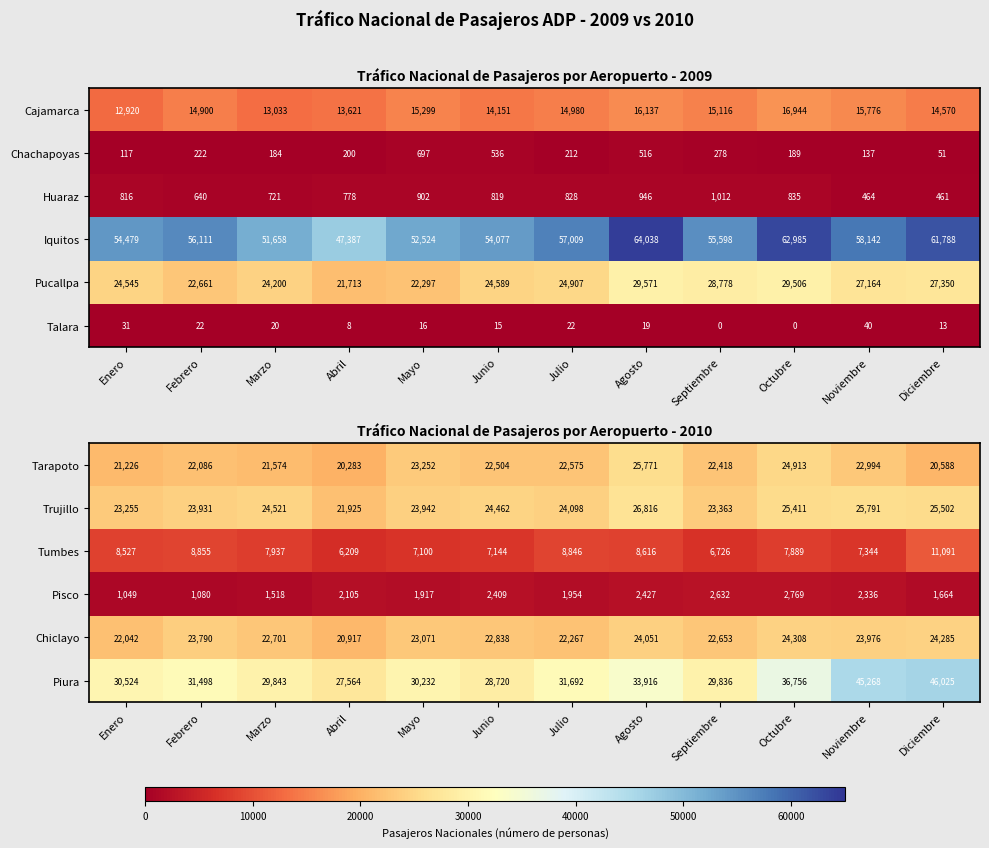

The value of Piura at Noviembre is 45268. True or false?

True